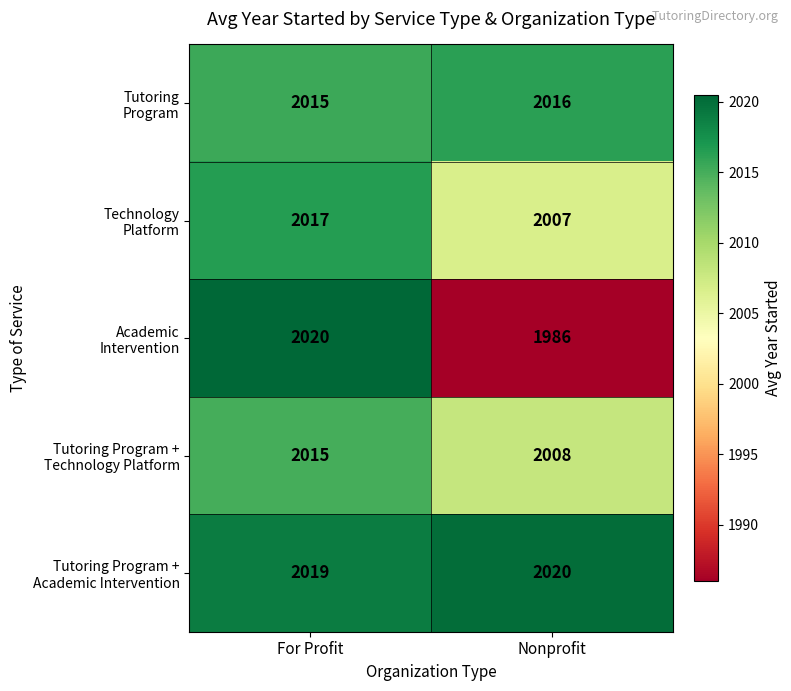

What is the greatest value displayed?

2020